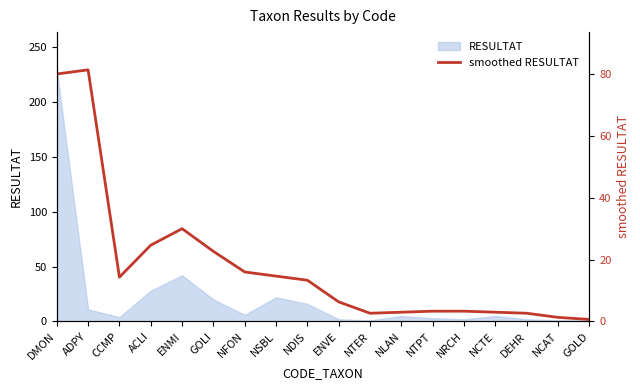

What is the label of the 7th point from the left?

NFON